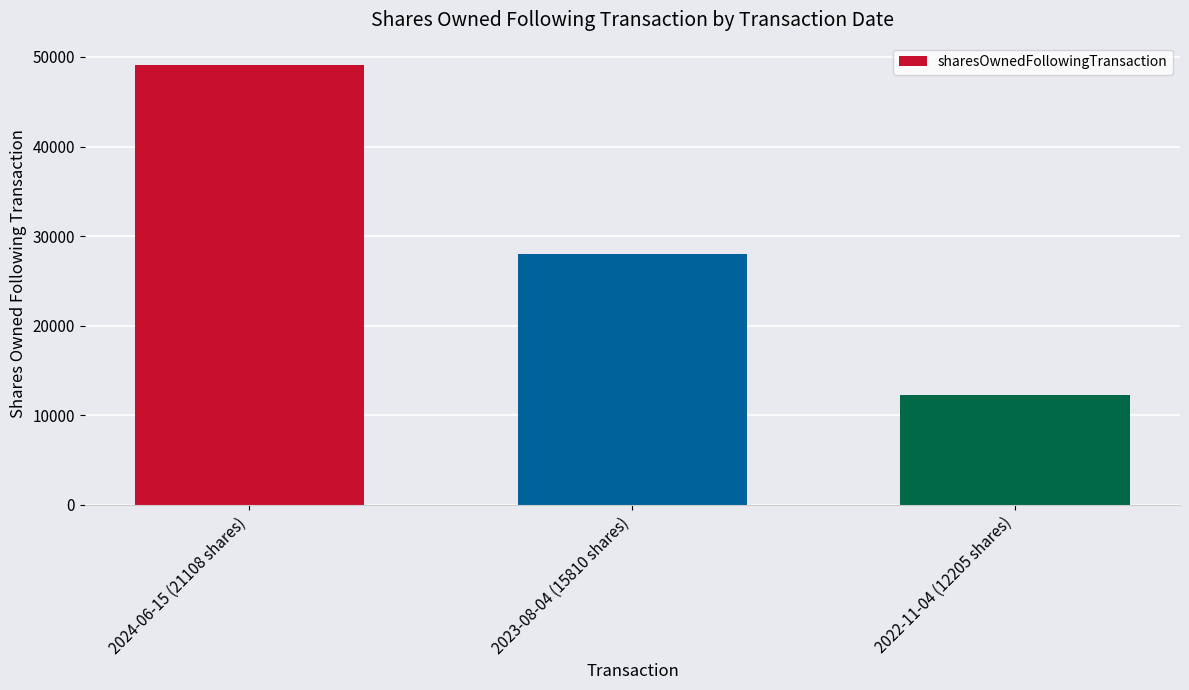

What position from the right is 2023-08-04 (15810 shares)?

2